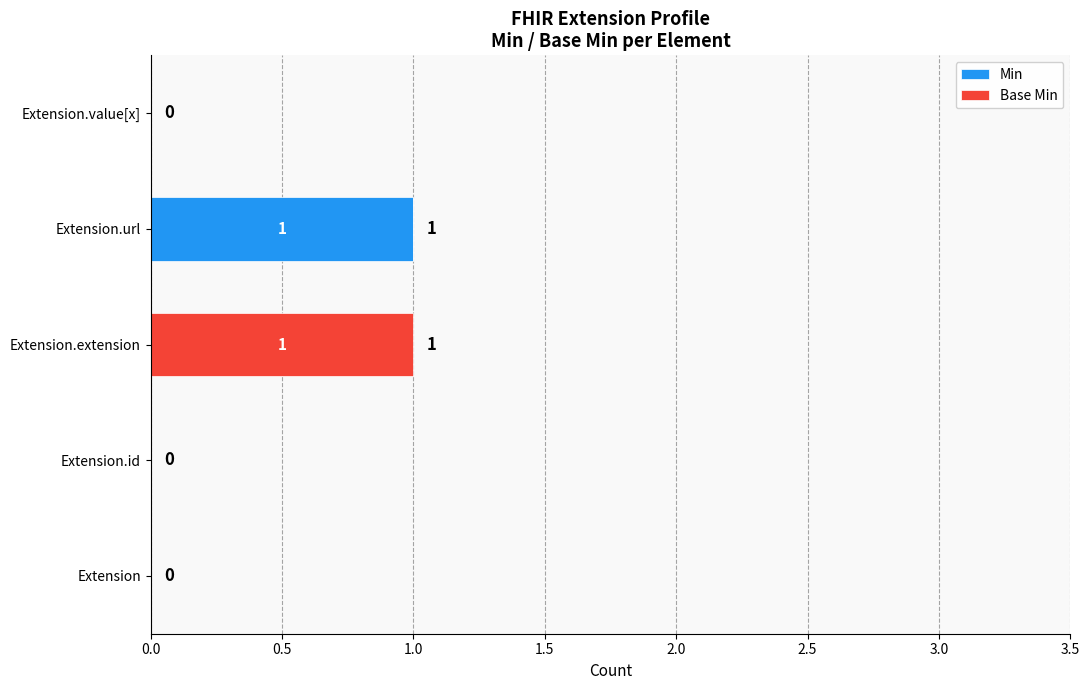

Which category has the highest value in the Min series?

Extension.url